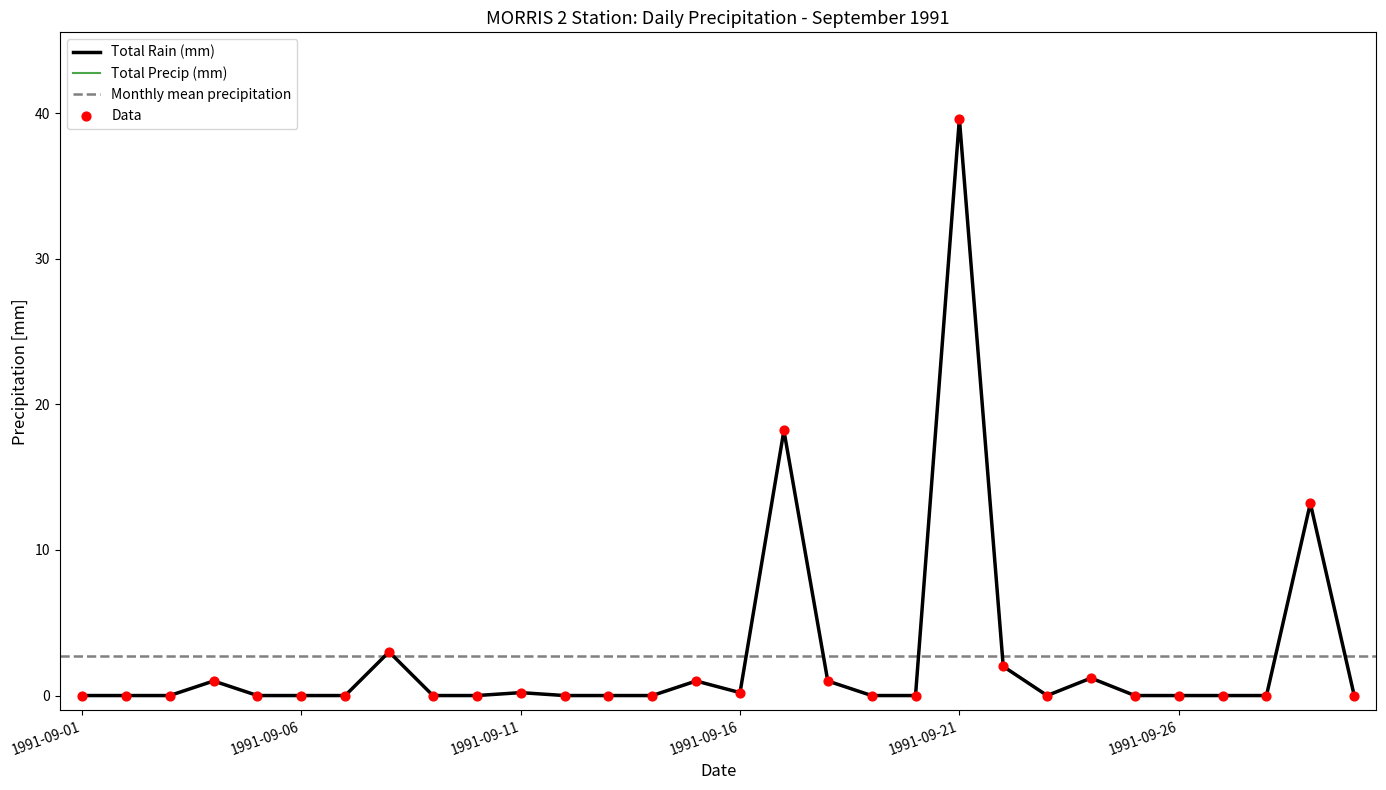

Which series contains the highest Y value?

Total Rain (mm)